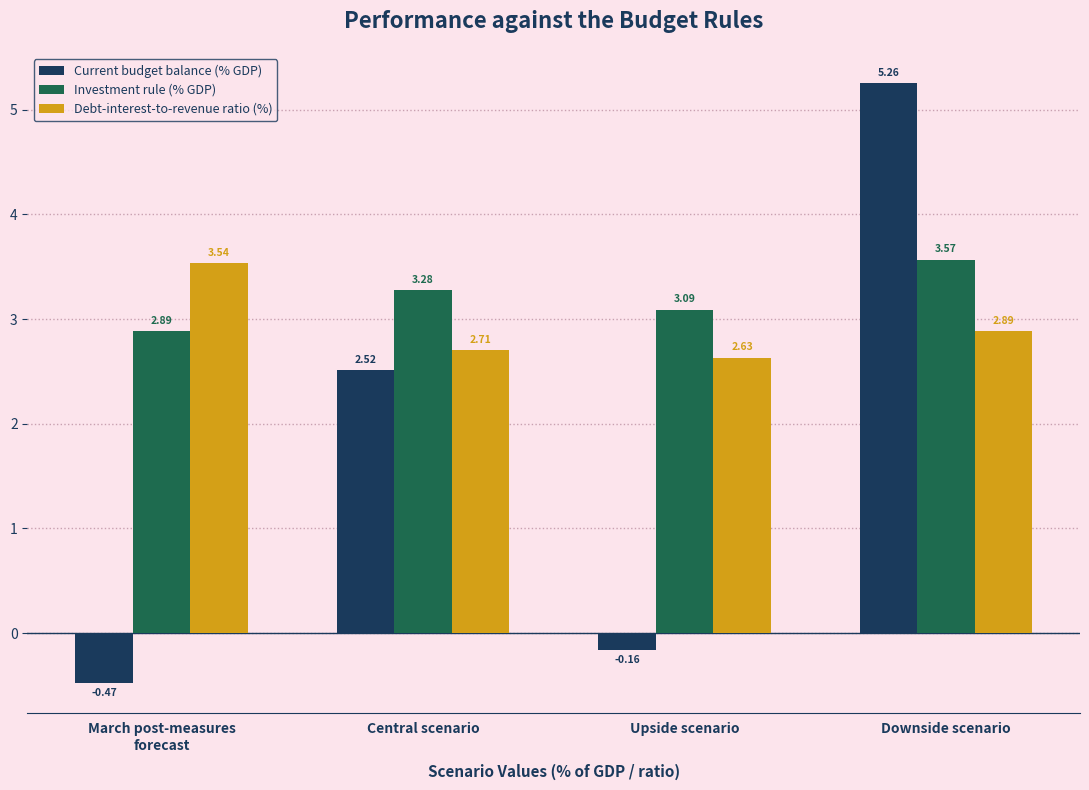

Which label corresponds to the largest value in the chart?

Downside scenario